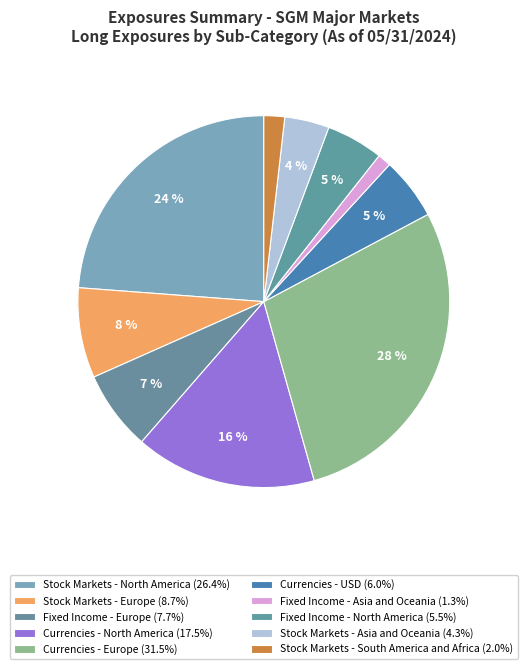

What percentage do Currencies - USD and Stock Markets - North America together represent?

29.2%